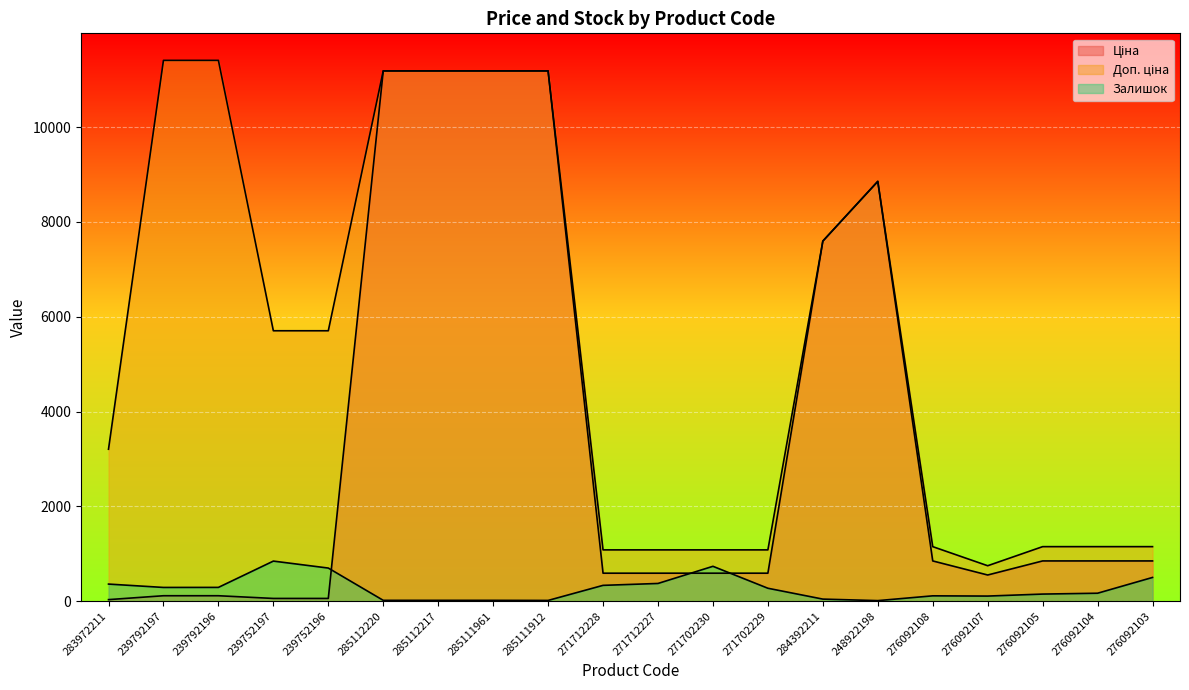

How many times do Ціна and Залишок cross each other?

3